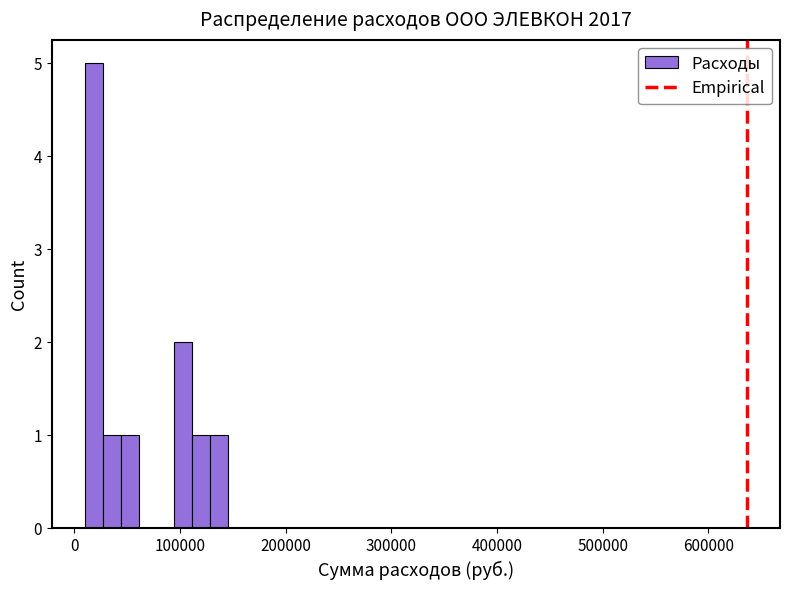

Read against the x-axis, roughly where is the centre of the tallest bar?

20000